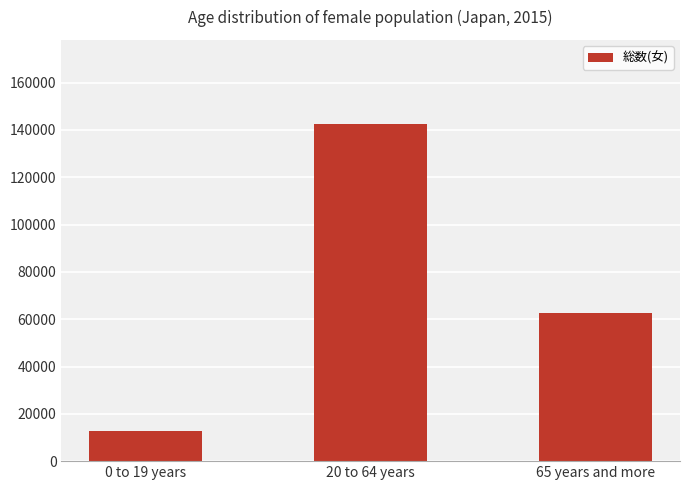

Where is the data nearest to the value 77646?

65 years and more